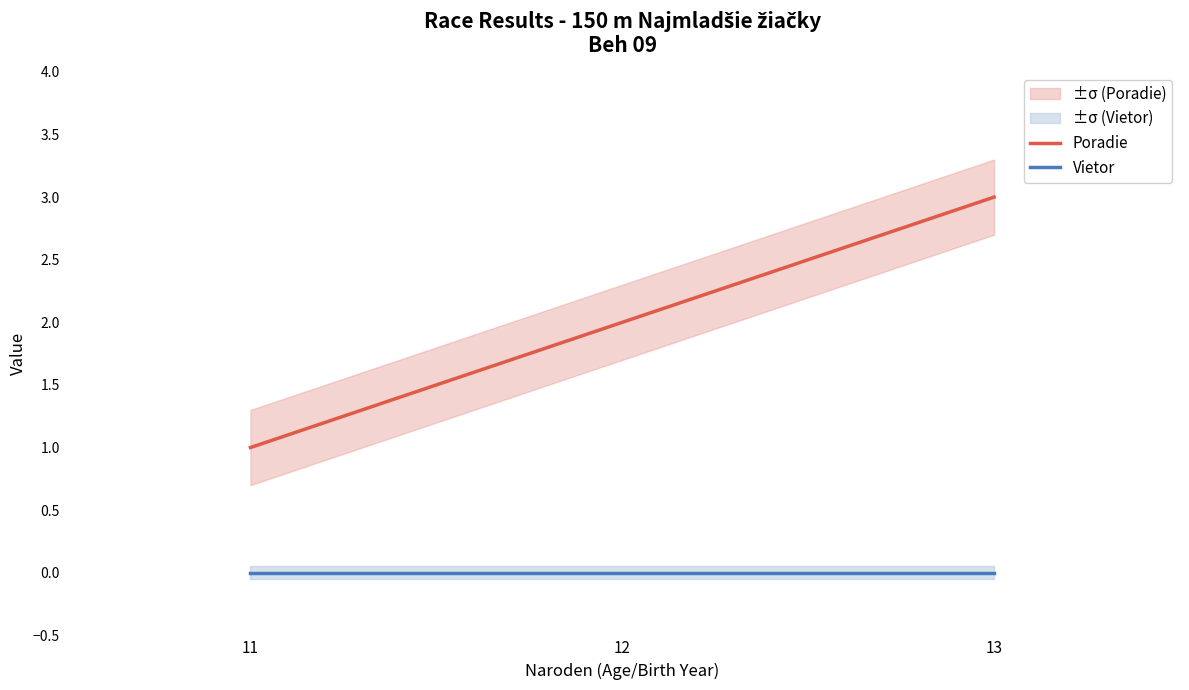

The Poradie series shows 1 at 11. True or false?

False